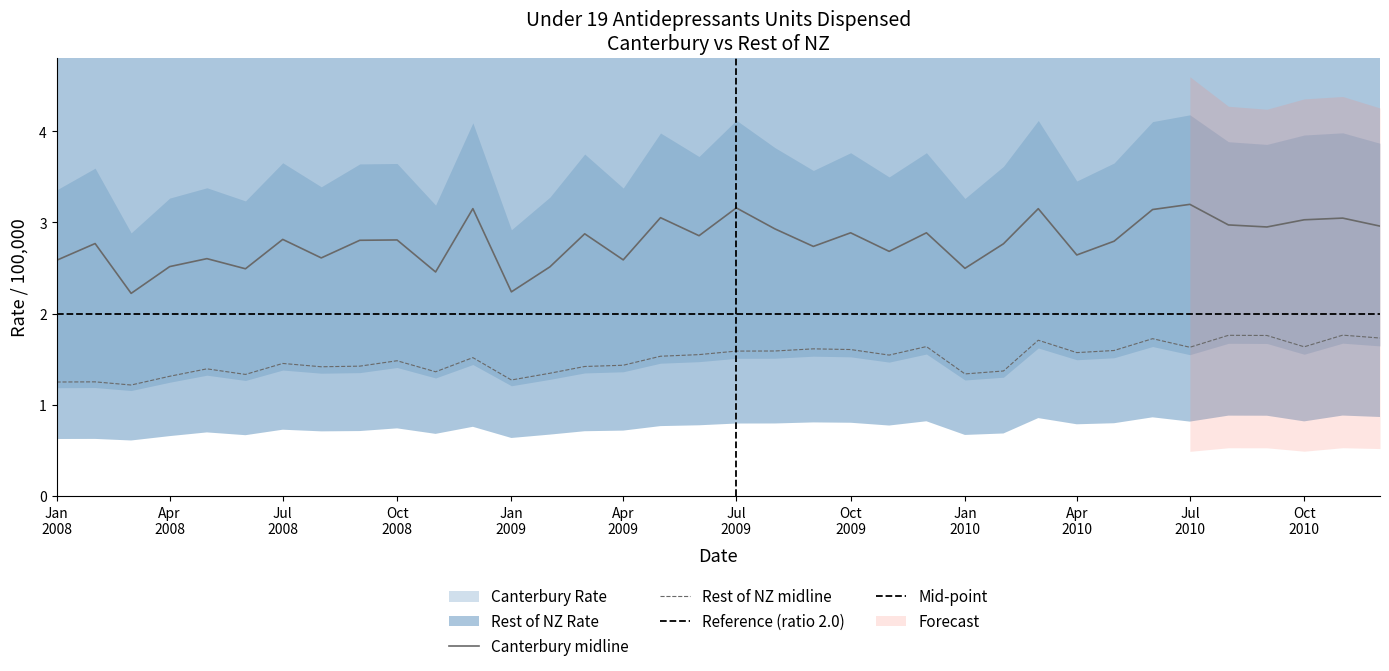

Reading left to right, what are all the values shown in this chart?

Canterbury Rate: 2.6	2.8	2.2	2.5	2.6	2.5	2.8	2.6	2.8	2.8	2.5	3.2	2.2	2.5	2.9	2.6	3.1	2.9	3.2	2.9	2.7	2.9	2.7	2.9	2.5	2.8	3.2	2.6	2.8	3.1	3.2	3.0	3.0	3.0	3.0	3.0
Rest of NZ Rate: 1.2	1.3	1.2	1.3	1.4	1.3	1.5	1.4	1.4	1.5	1.4	1.5	1.3	1.3	1.4	1.4	1.5	1.6	1.6	1.6	1.6	1.6	1.5	1.6	1.3	1.4	1.7	1.6	1.6	1.7	1.6	1.8	1.8	1.6	1.8	1.7